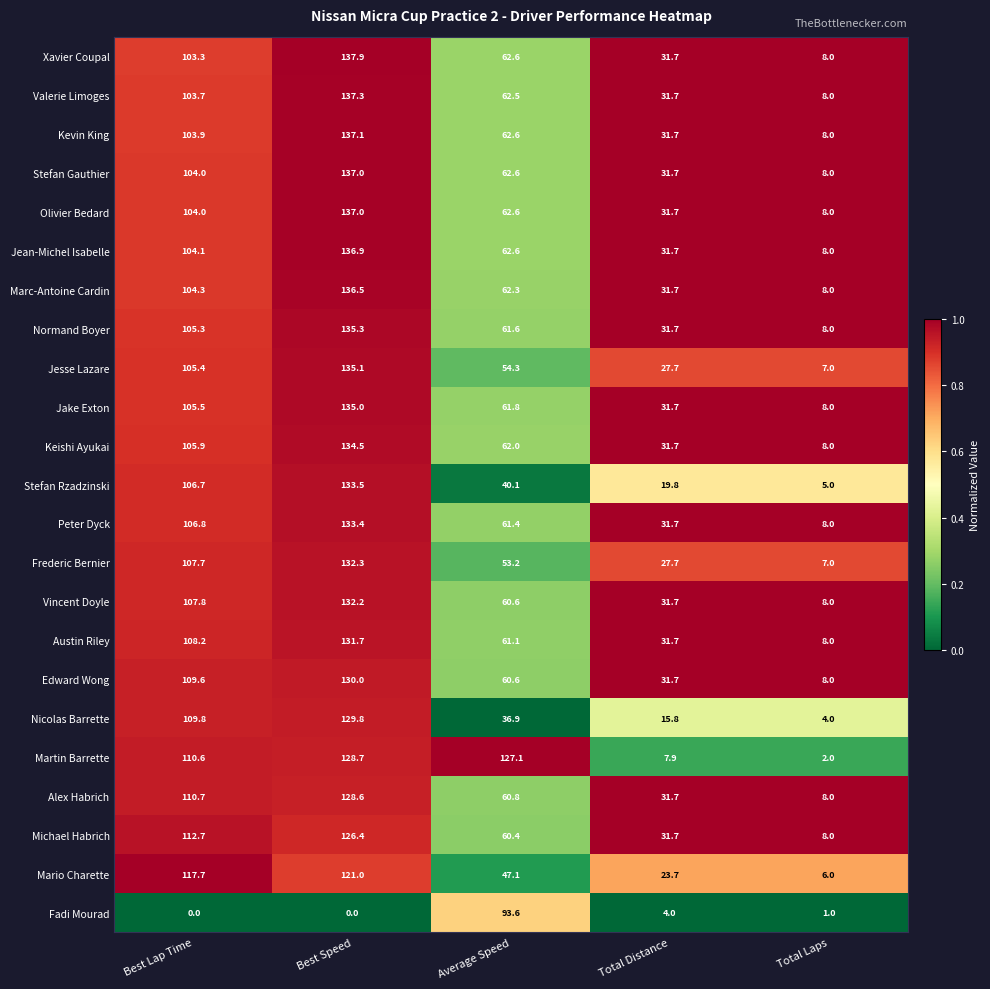

What value does the Olivier Bedard series have at Best Speed?

137.0